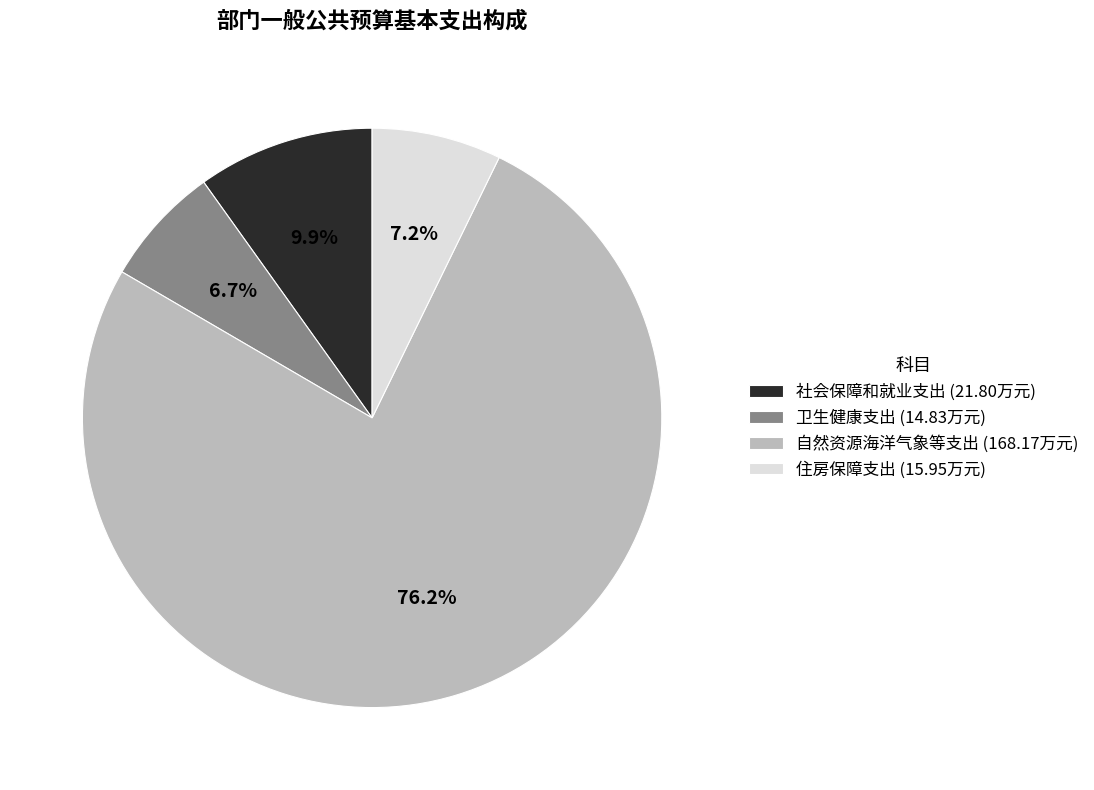

Is it true that 自然资源海洋气象等支出 is 83% of the pie?

False